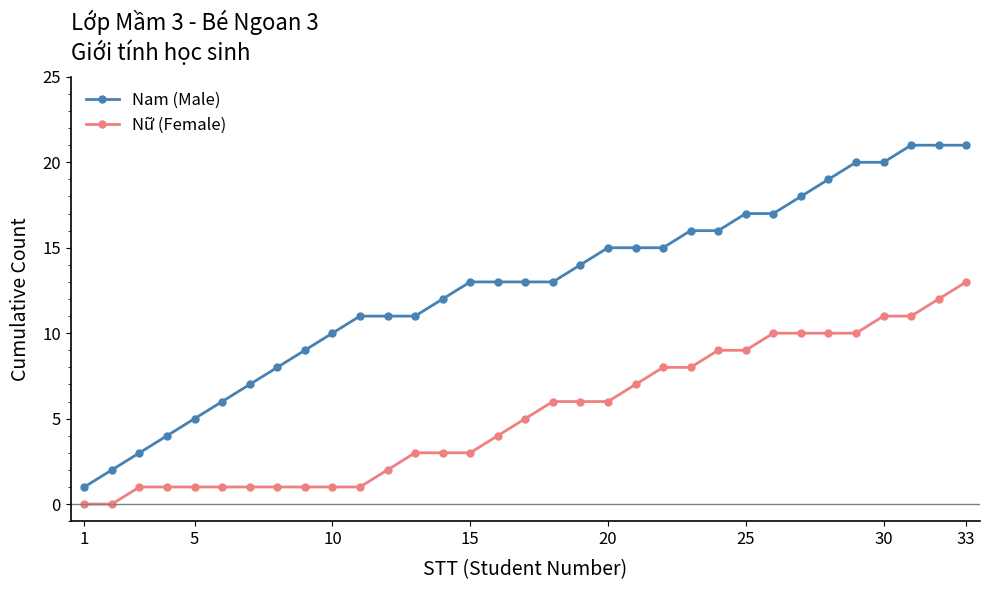

List the series in order of their overall mean, highest first.

Nam (Male), Nữ (Female)